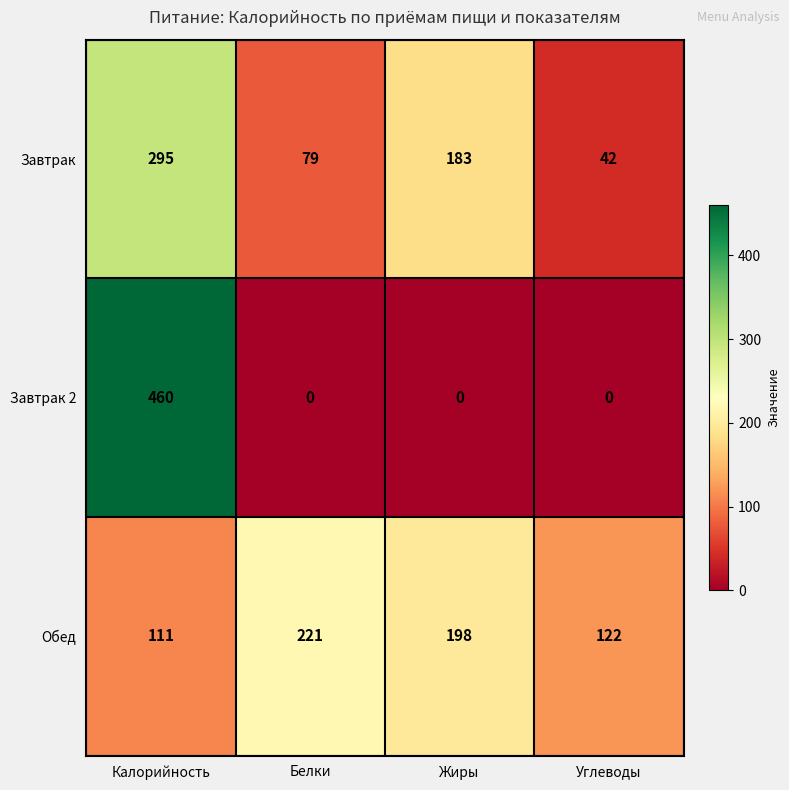

What is the greatest value displayed?

460